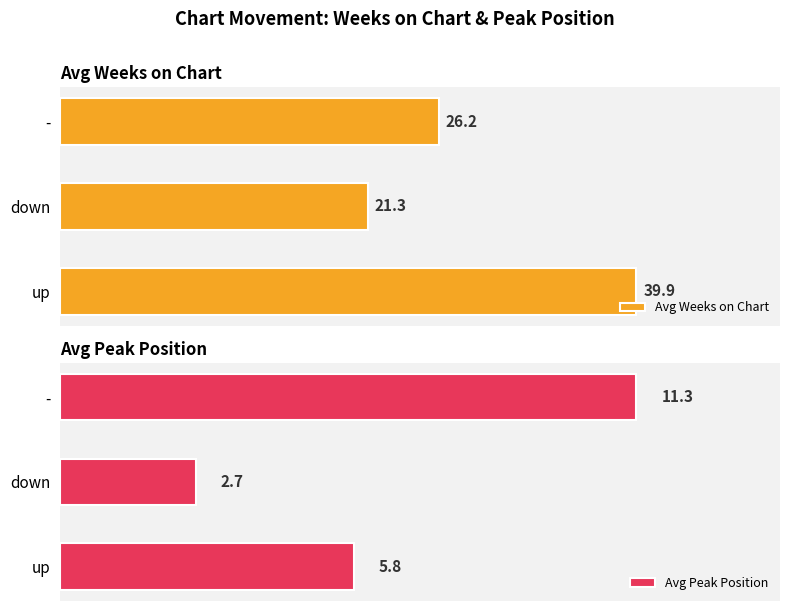

Which series has the largest range (max minus min)?

Avg Weeks on Chart